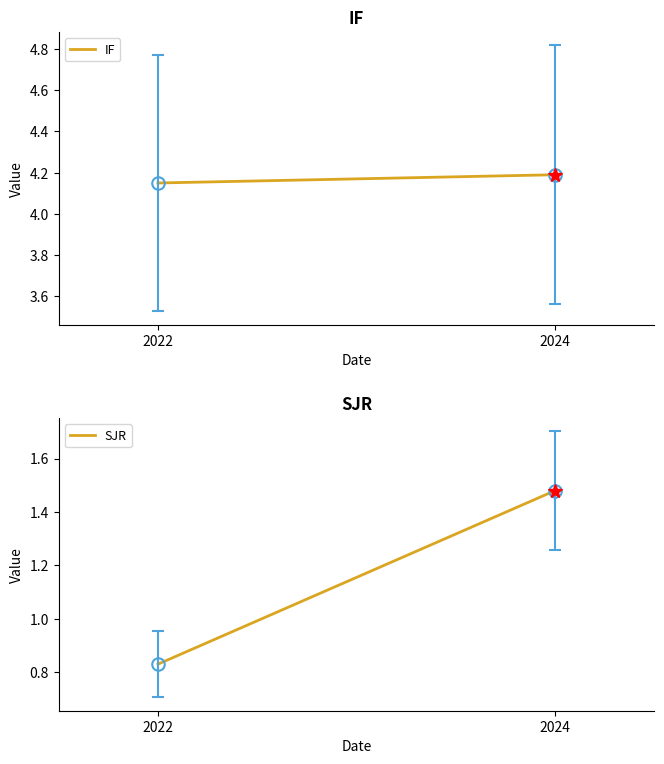

Which series has the largest range (max minus min)?

SJR